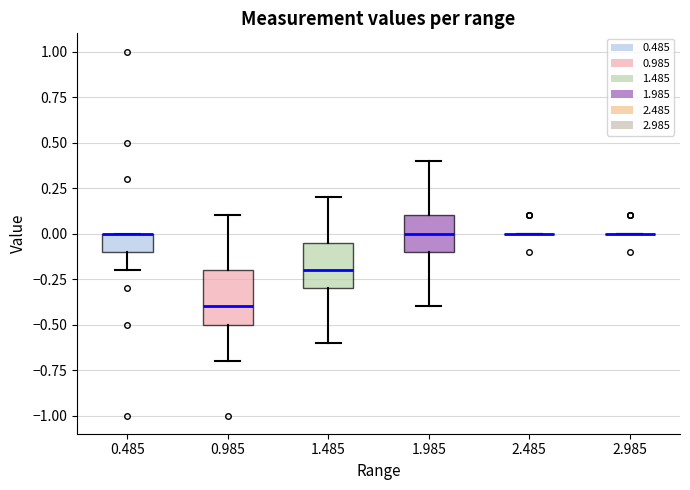

Reading left to right, transcribe this box plot: for each box, give where its median line is, the range the box spans, and where its two whiskers end, as read against the y-axis. The values are not printed on the chart, so give them approximately, as read against the axis.

0.485: median 0.00 (drawn on the box's upper edge), box -0.10 to 0.00, whiskers -0.20 to 0.00
0.985: median -0.40, box -0.50 to -0.20, whiskers -0.70 to 0.10
1.485: median -0.20, box -0.30 to -0.05, whiskers -0.60 to 0.20
1.985: median 0.00, box -0.10 to 0.10, whiskers -0.40 to 0.40
2.485: box collapsed to a line at 0.00, whiskers 0.00 to 0.00
2.985: box collapsed to a line at 0.00, whiskers 0.00 to 0.00